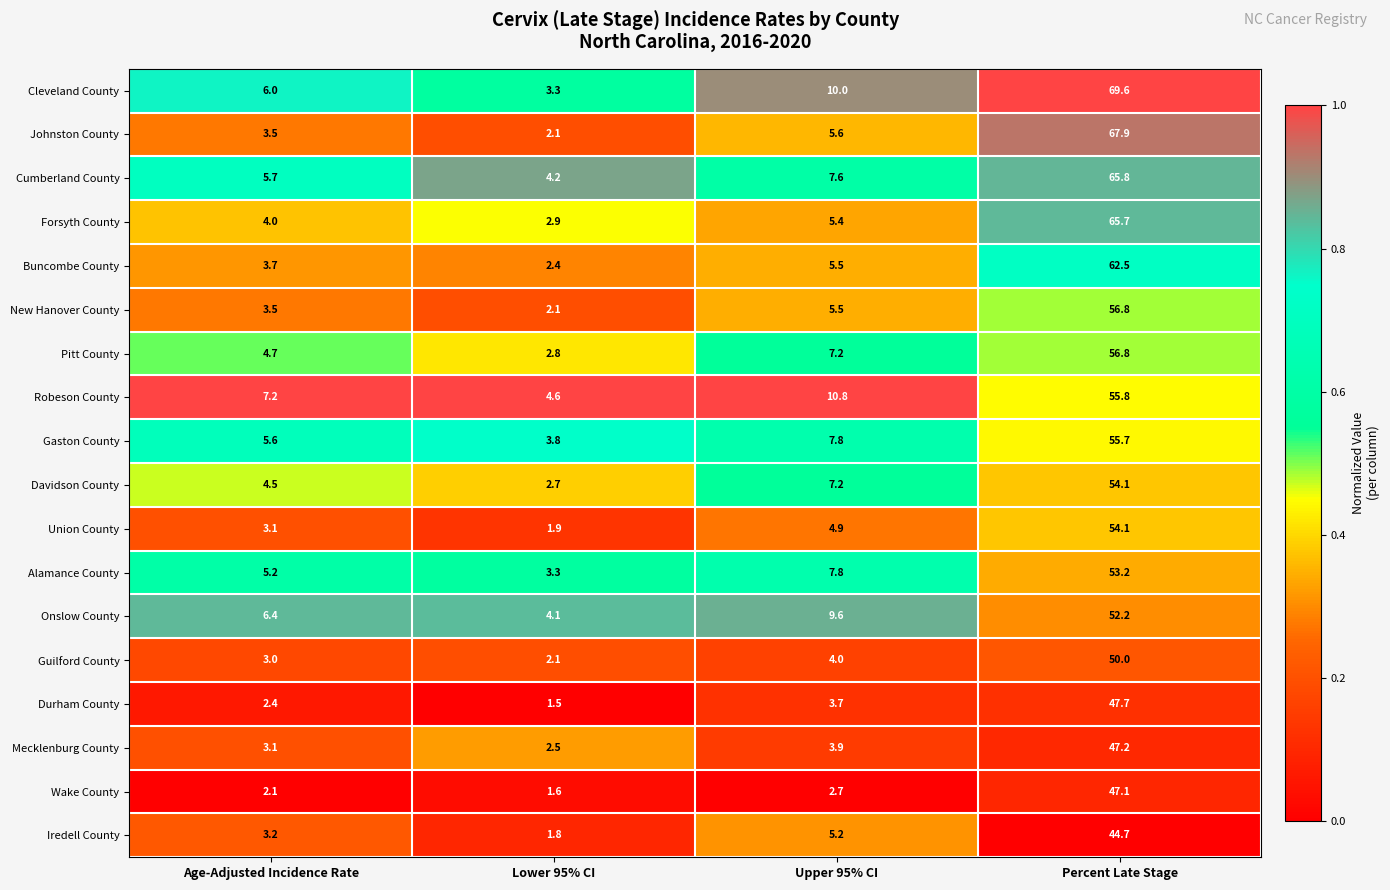

How many data points in New Hanover County are above 5?

2